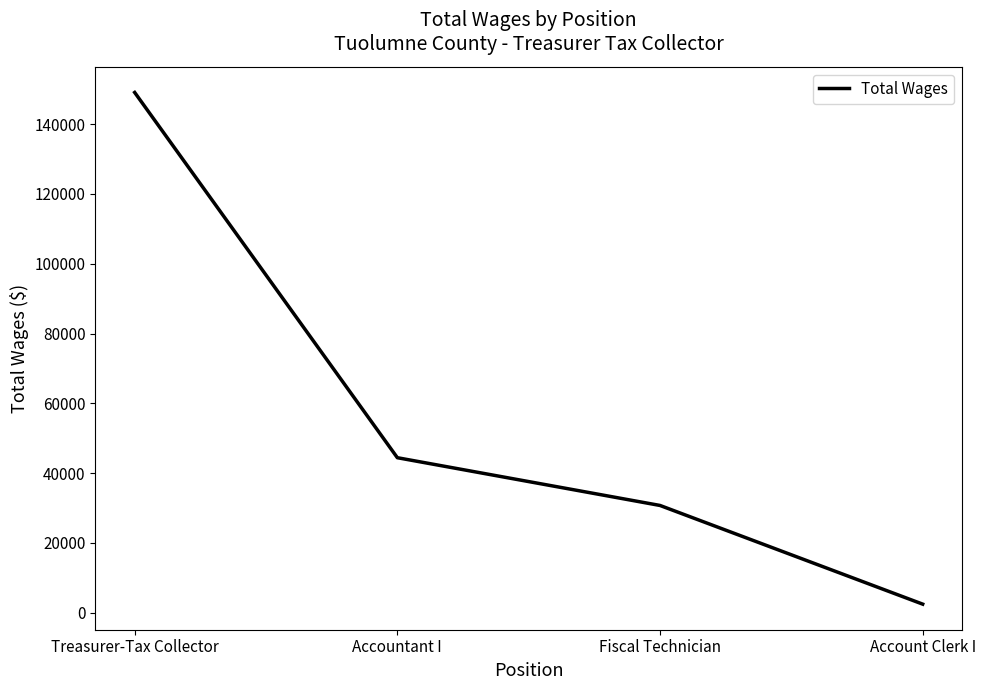

What is the sum of all values?

226680